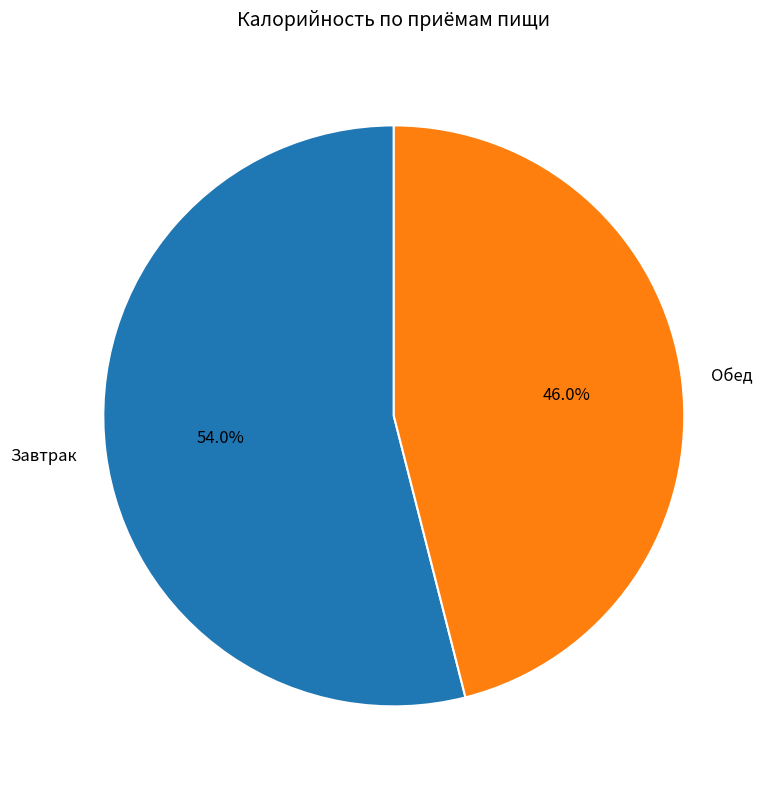

To the nearest percent, what is the average slice percentage?

50%